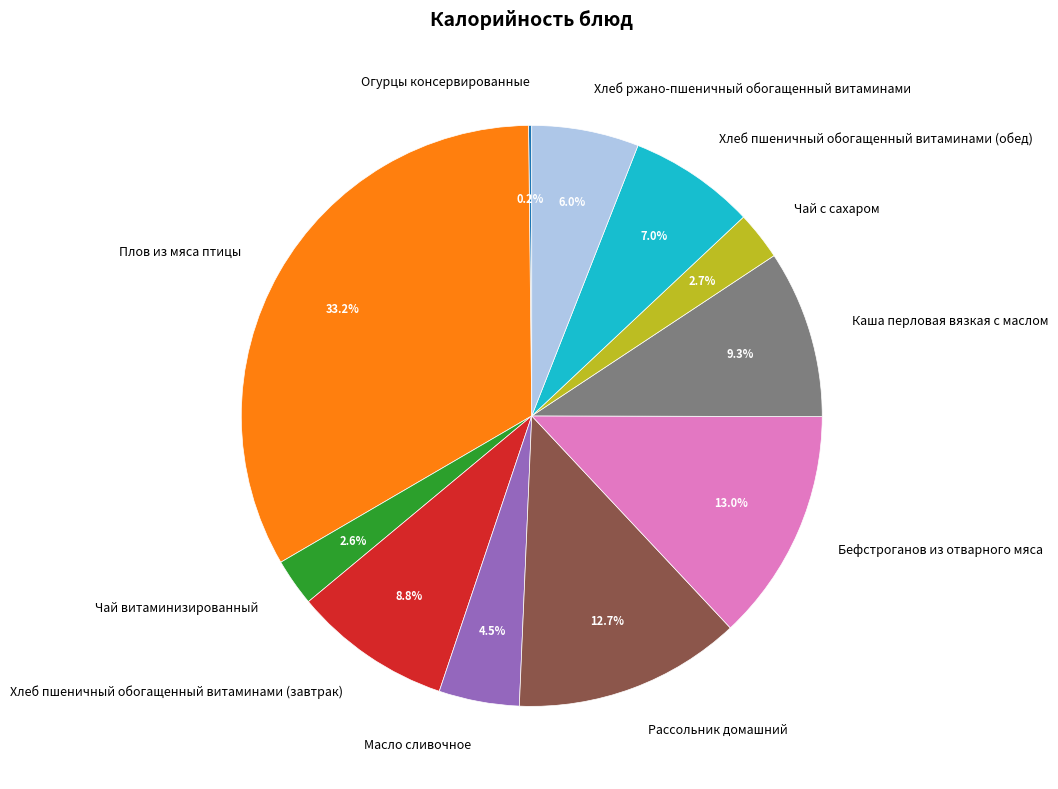

To the nearest percent, what is the combined percentage of Чай с сахаром and Бефстроганов из отварного мяса?

16%